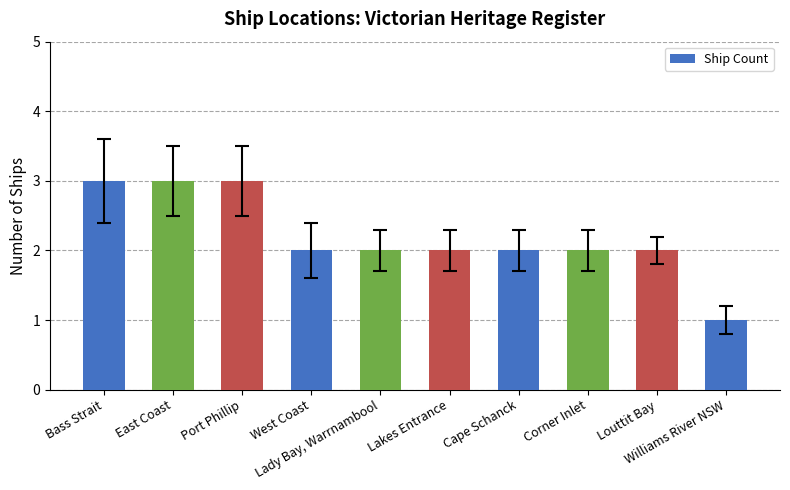

What is the average value?

2